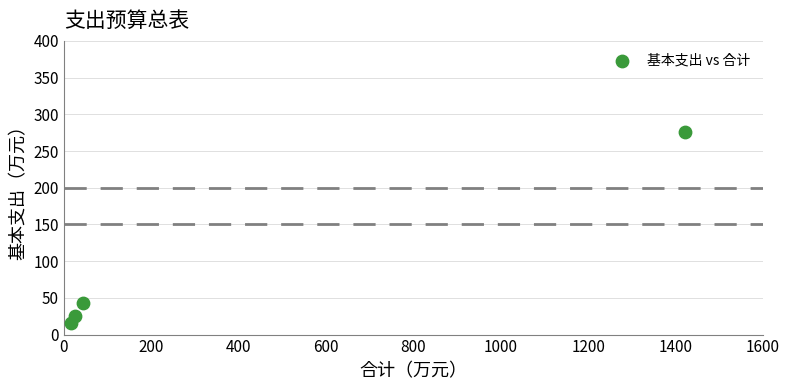

What Y value in the scatter plot is closest to 145?

42.7